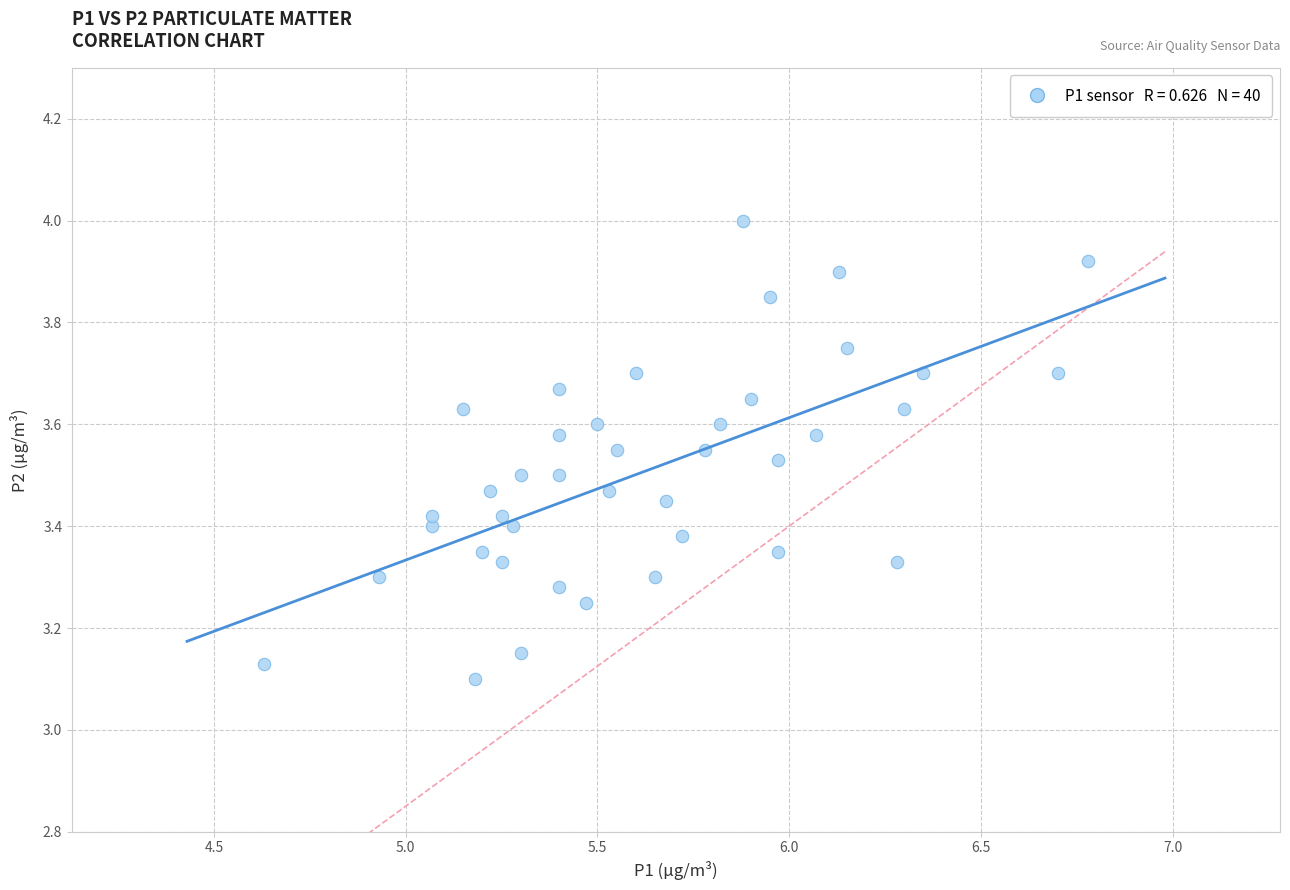

What is the range of Y values (max minus min)?

0.9